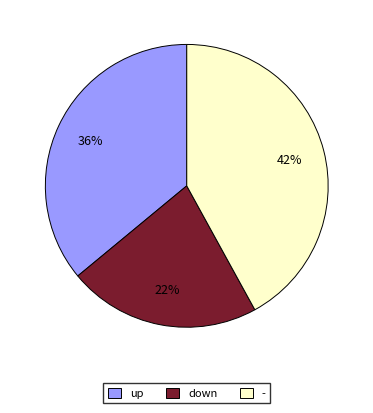

The down slice represents 22% of the pie. True or false?

True